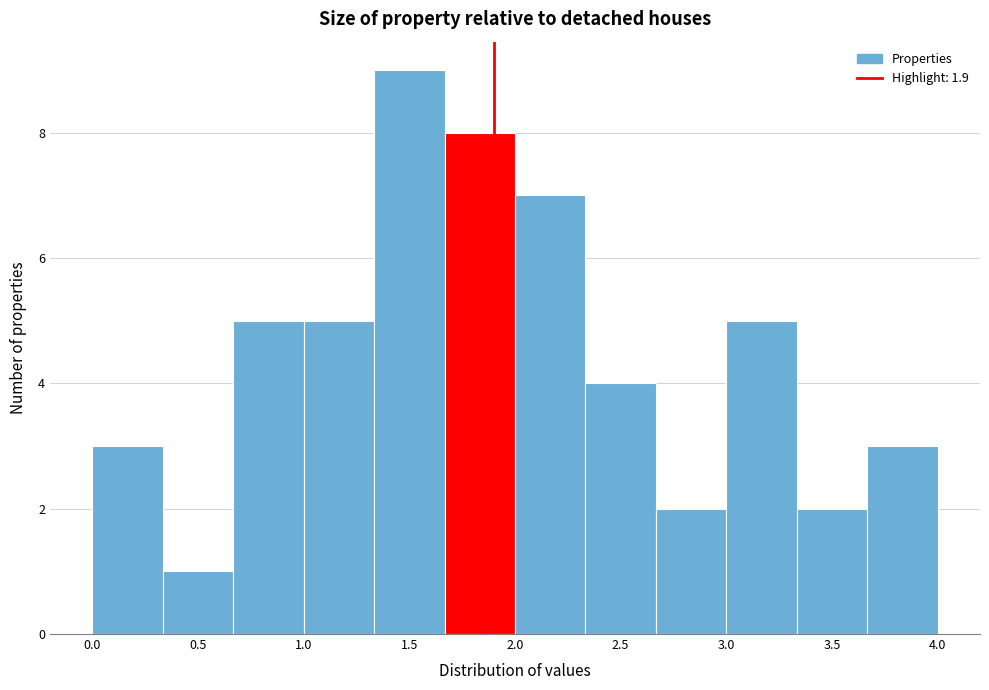

Which range on the x-axis has the tallest bar?

1.35 to 1.65